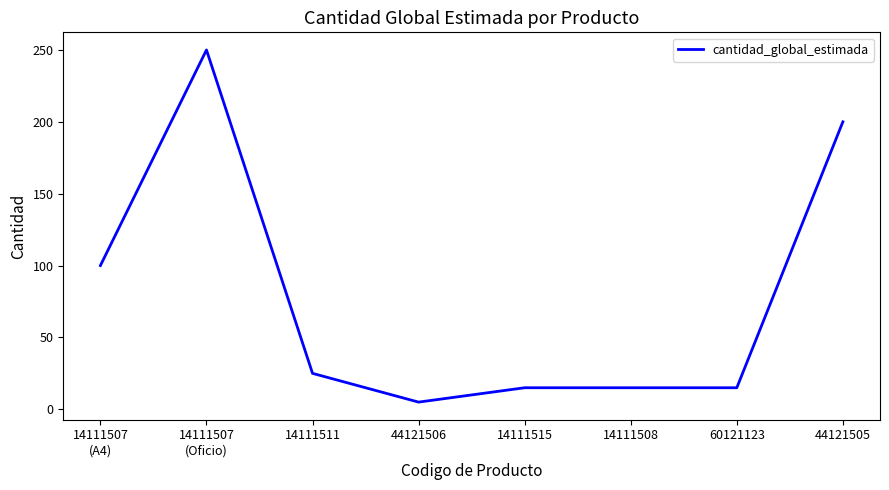

What value does the data have at 14111511?

25